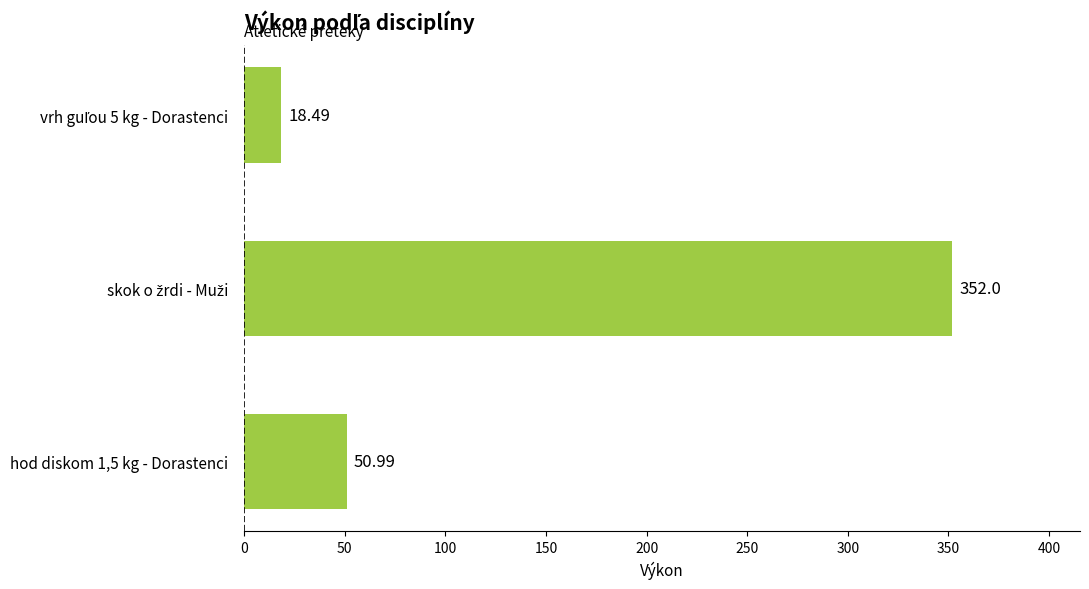

What is the difference between the maximum and second lowest values?

301.0